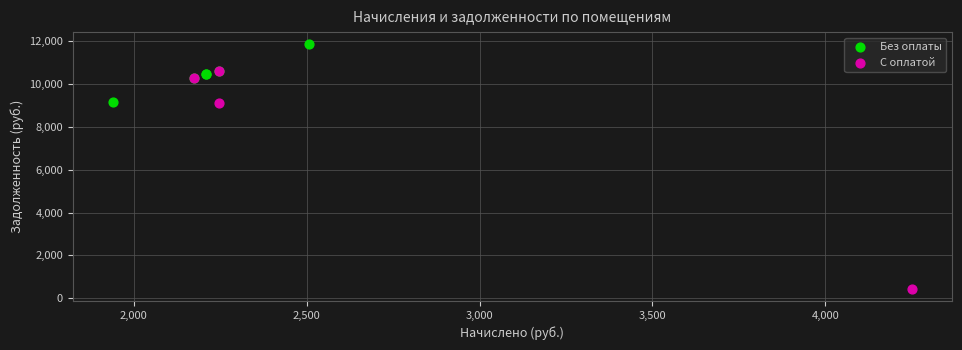

Which series contains the lowest Y value?

С оплатой